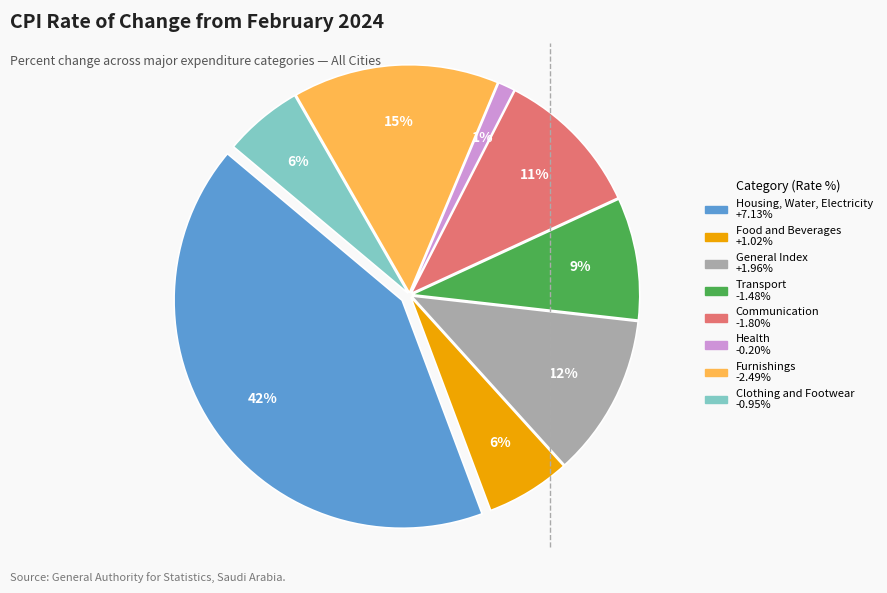

The General Index slice represents 56% of the pie. True or false?

False